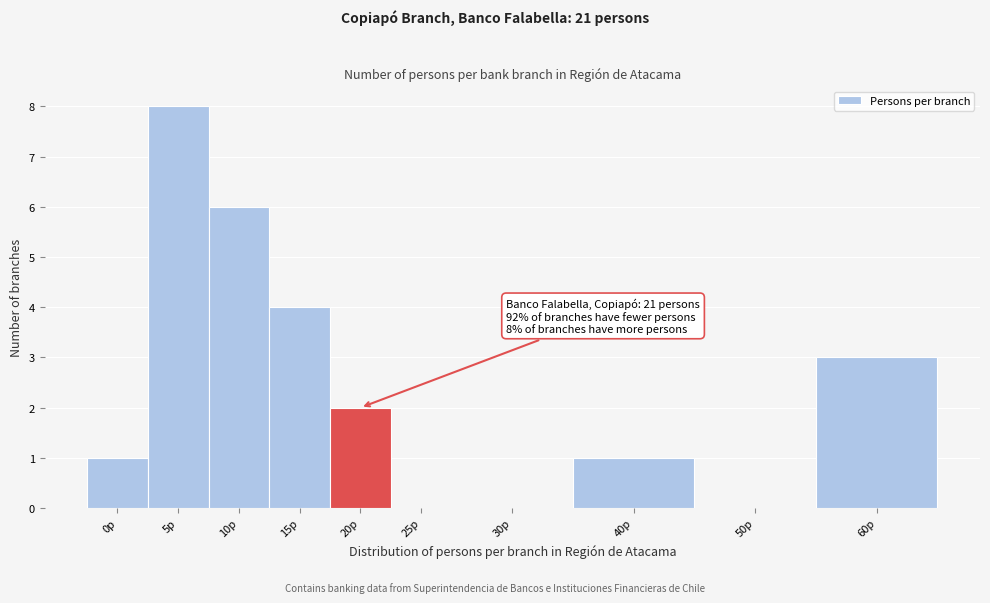

Reading left to right, what are all the values shown in this chart?

0p=1	5p=8	10p=6	15p=4	20p=2	25p=0	30p=0	40p=1	50p=0	60p=3